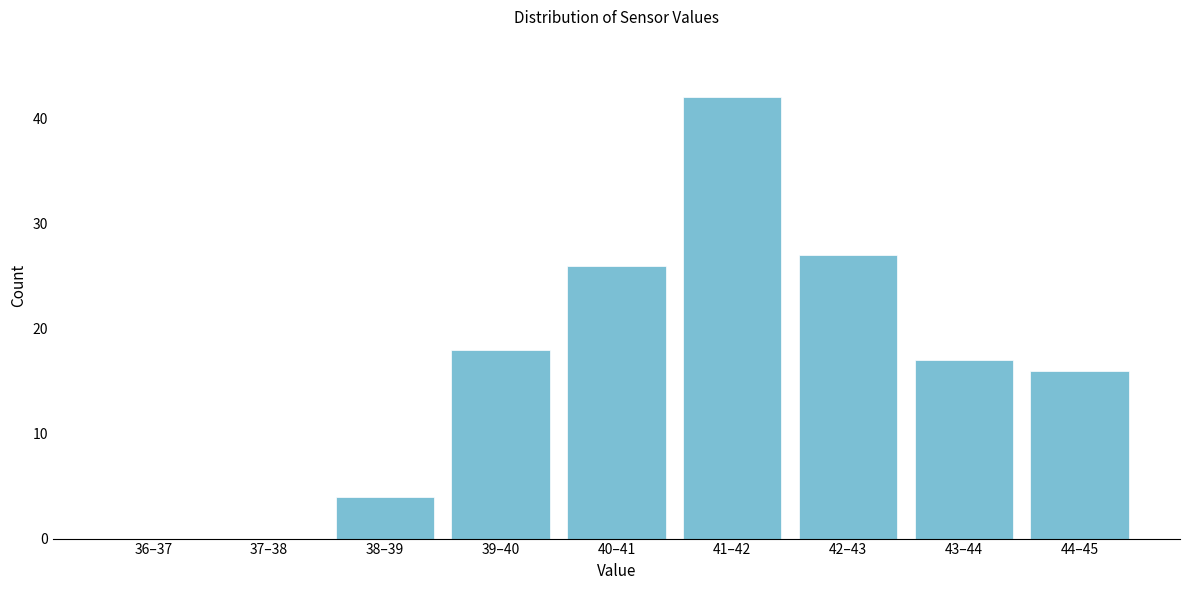

Reading left to right, what are all the values shown in this chart?

36–37=0	37–38=0	38–39=4	39–40=18	40–41=26	41–42=42	42–43=27	43–44=17	44–45=16